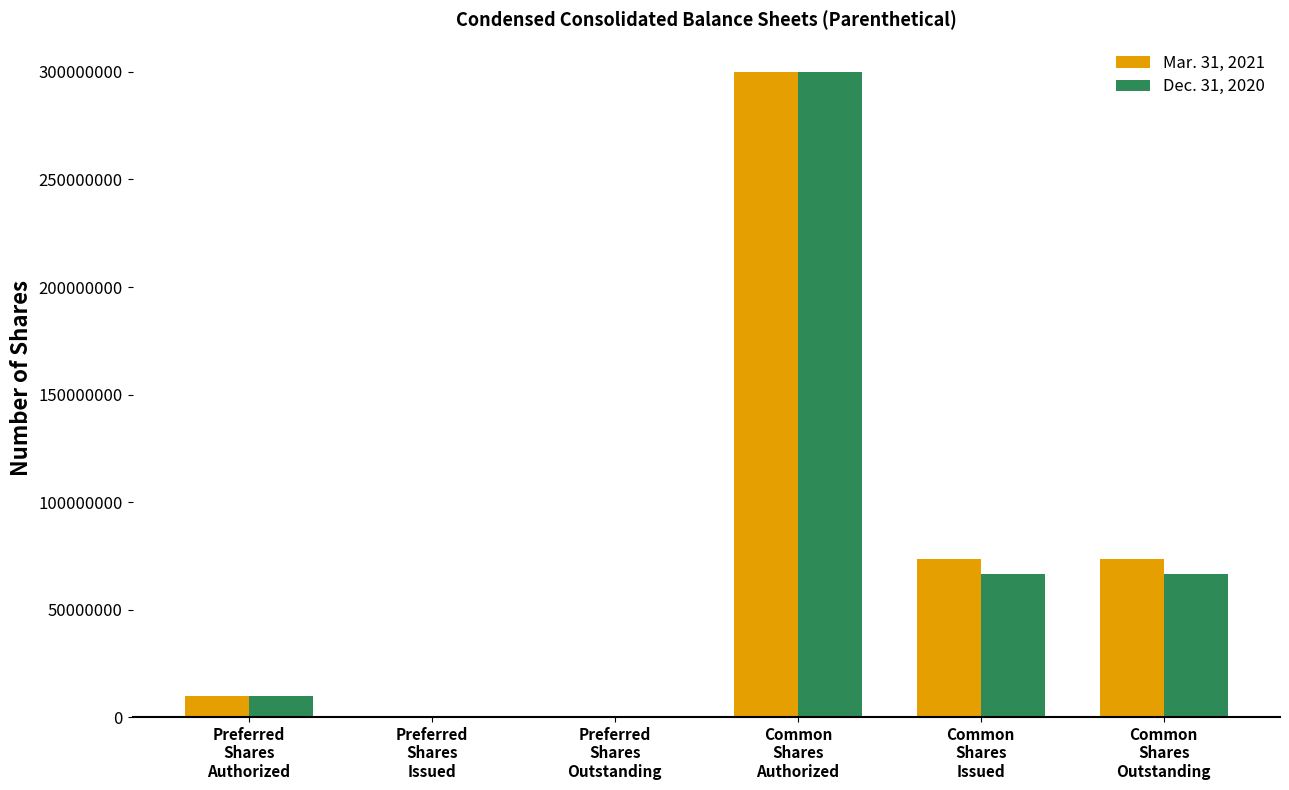

What is the greatest value displayed?

300000000